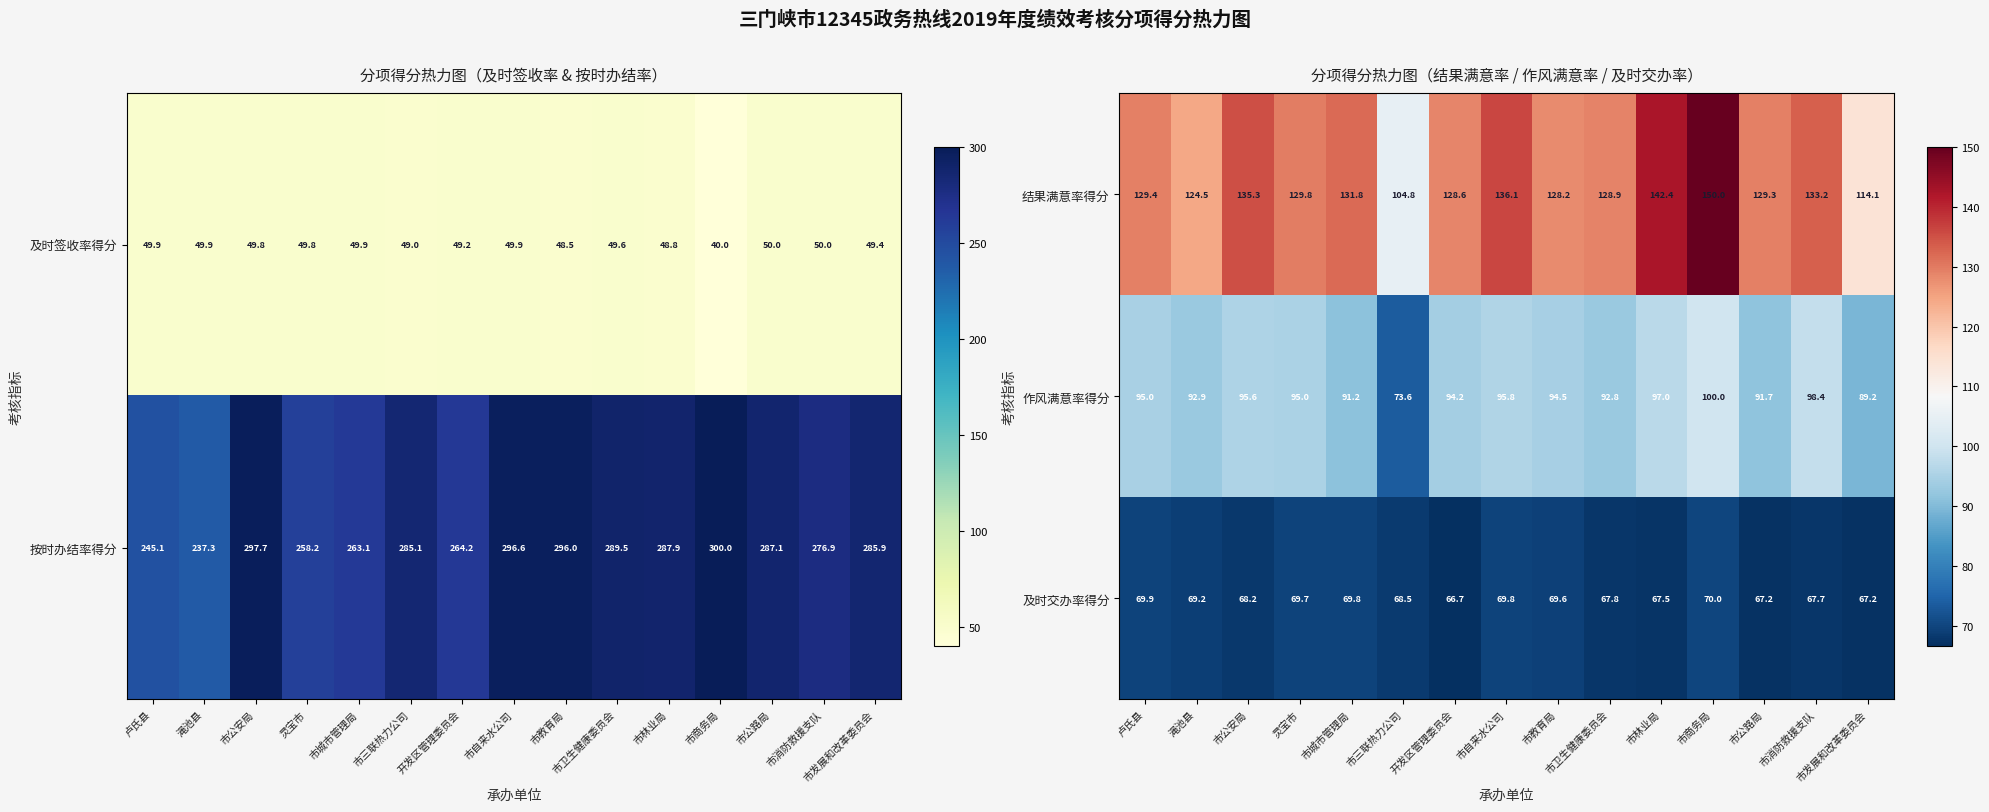

The value of 作风满意率得分 at 市自来水公司 is 95.8. True or false?

True